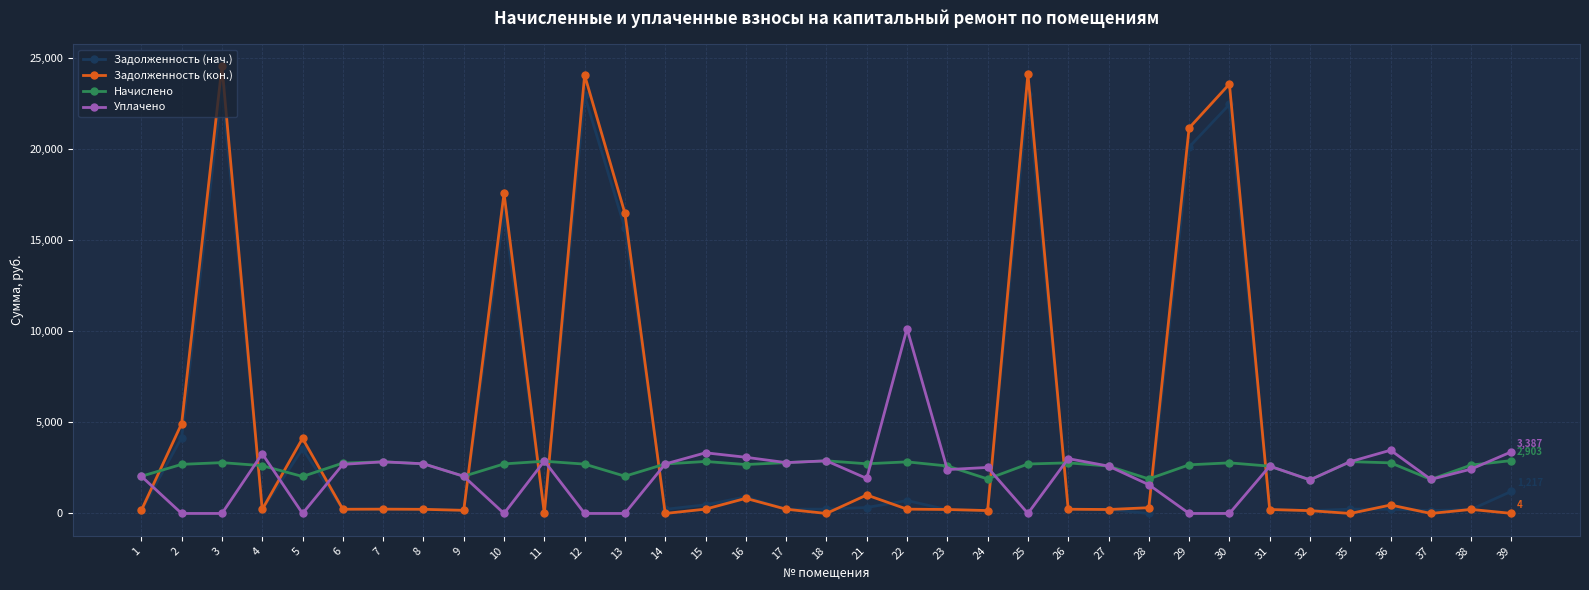

What is the greatest value displayed?

24559.1